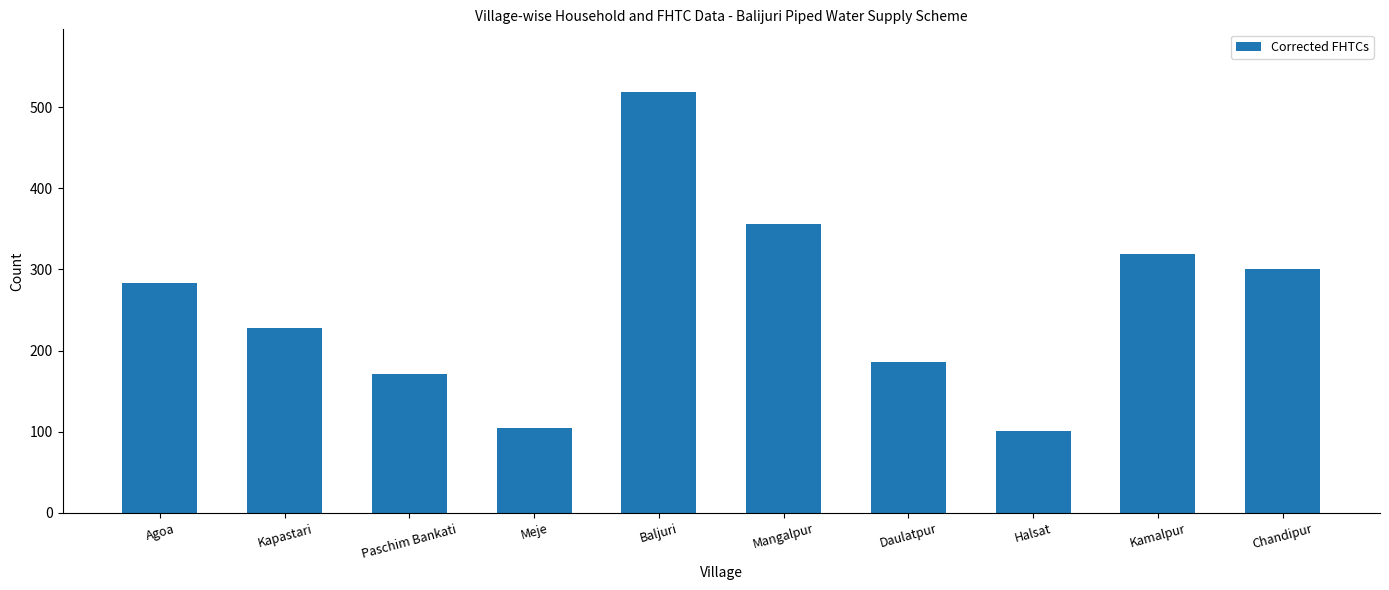

True or false: the data shows 426 at Agoa.

False